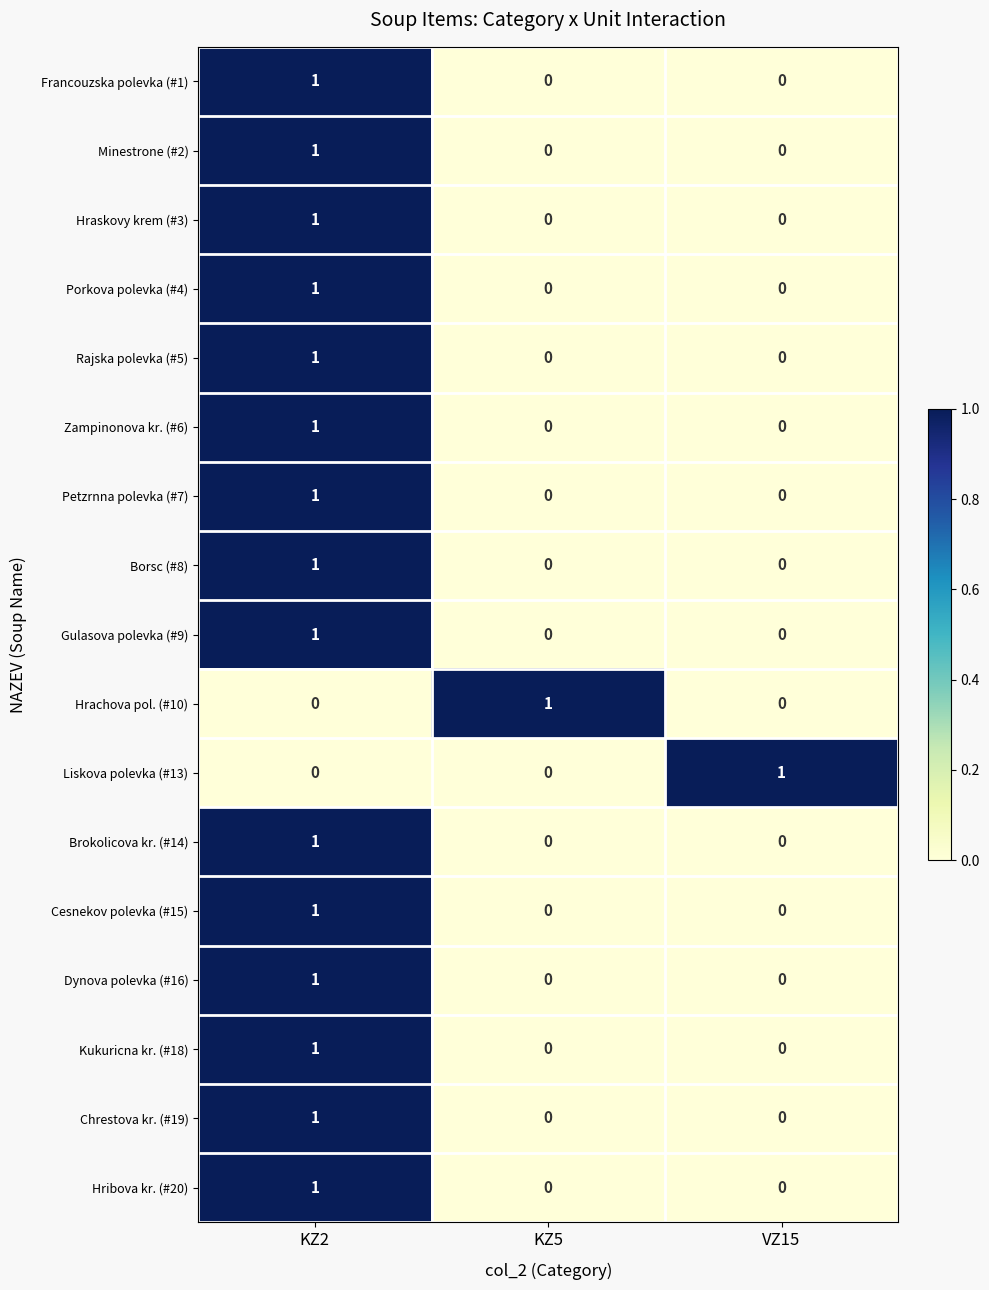

True or false: Chrestova kr. (#19) has a value of 0 at VZ15.

True